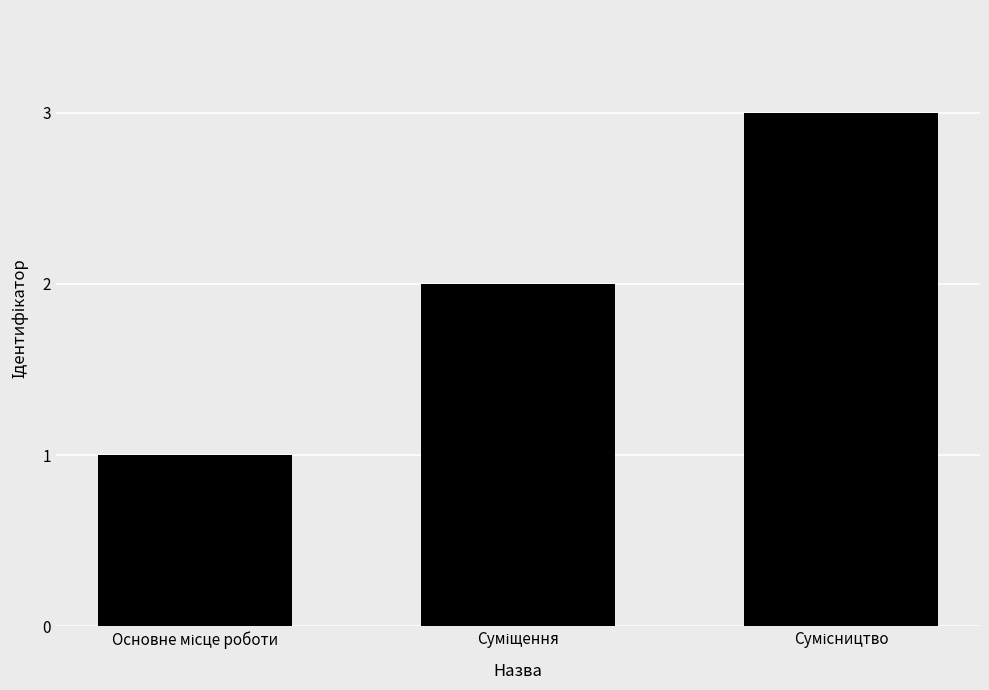

What is the maximum value shown in the chart?

3